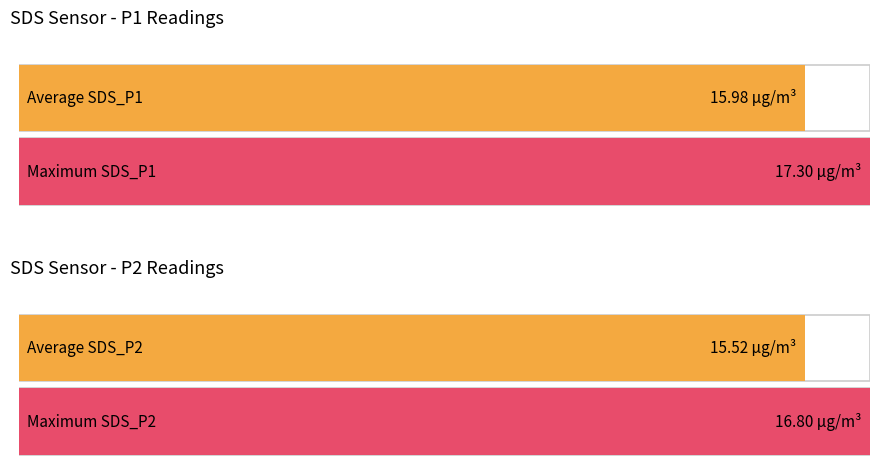

List the series in order of their peak value, lowest first.

Avg SDS_P2, Avg SDS_P1